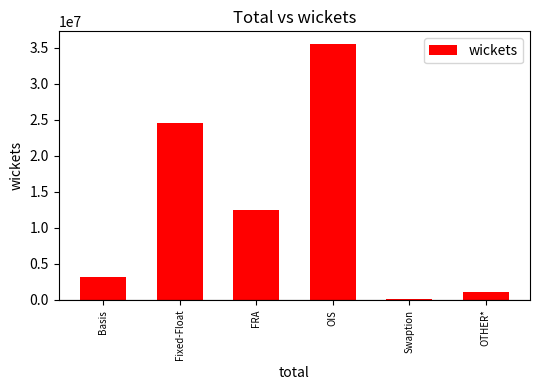

What is the minimum value shown in the chart?

200717